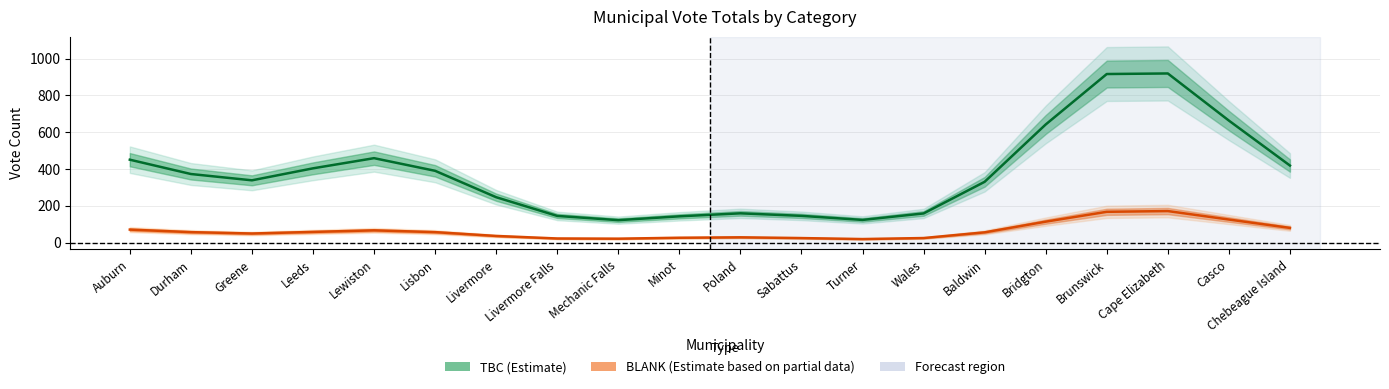

True or false: BLANK and TBC (Total Ballots Cast) intersect in this chart.

False